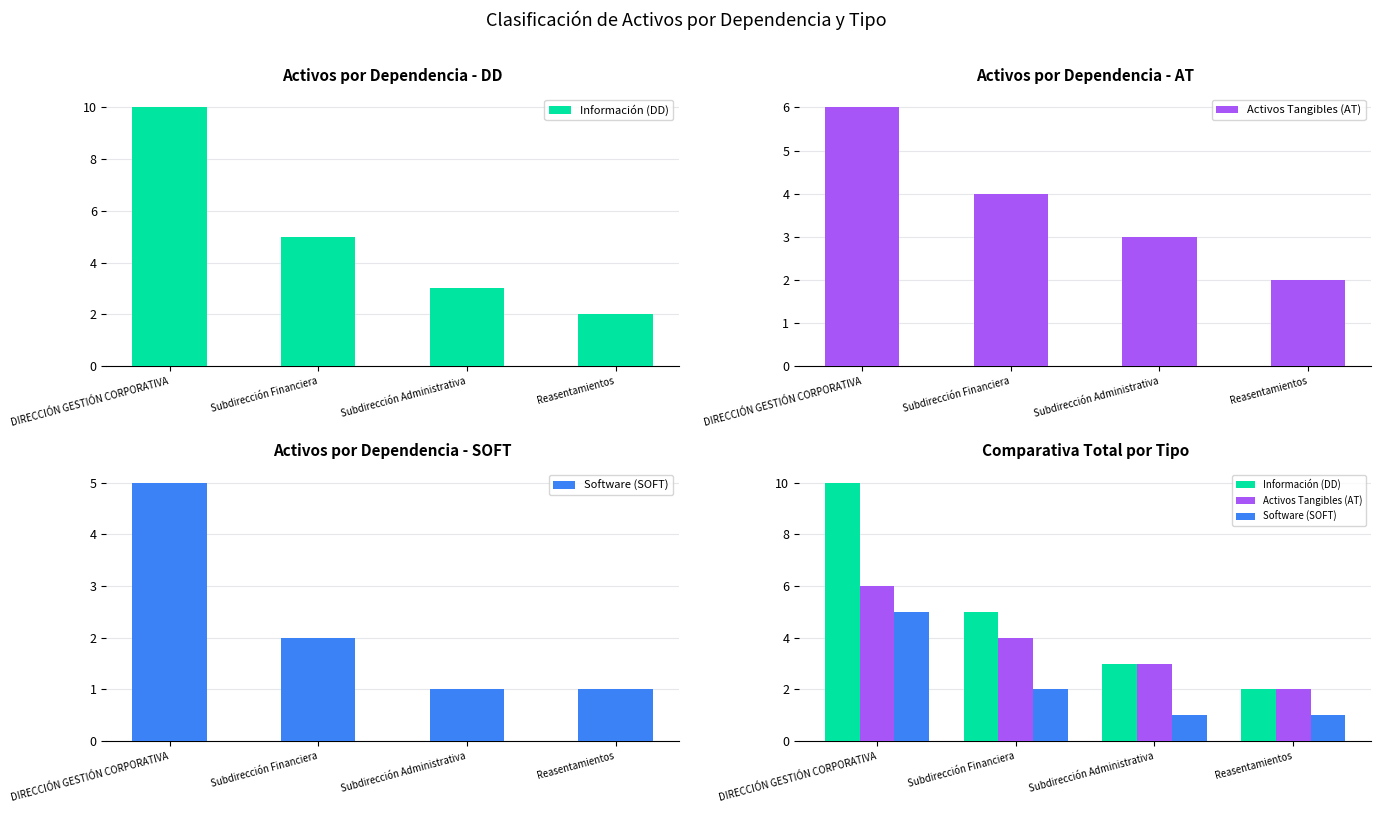

Where does the Información (DD) series first go above 5?

DIRECCIÓN GESTIÓN CORPORATIVA